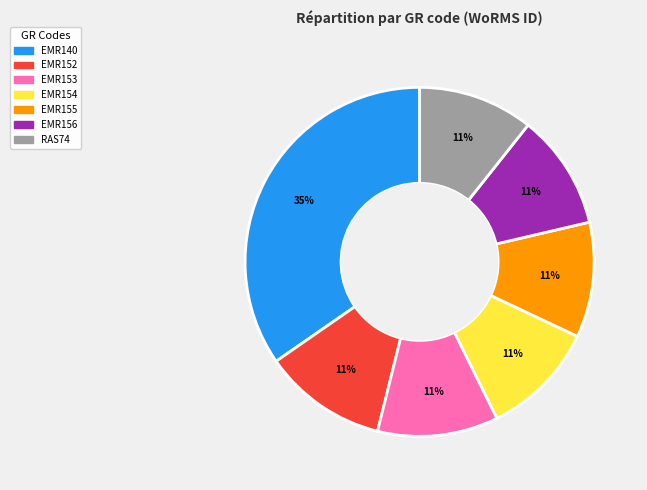

How many slices are in this pie chart?

7